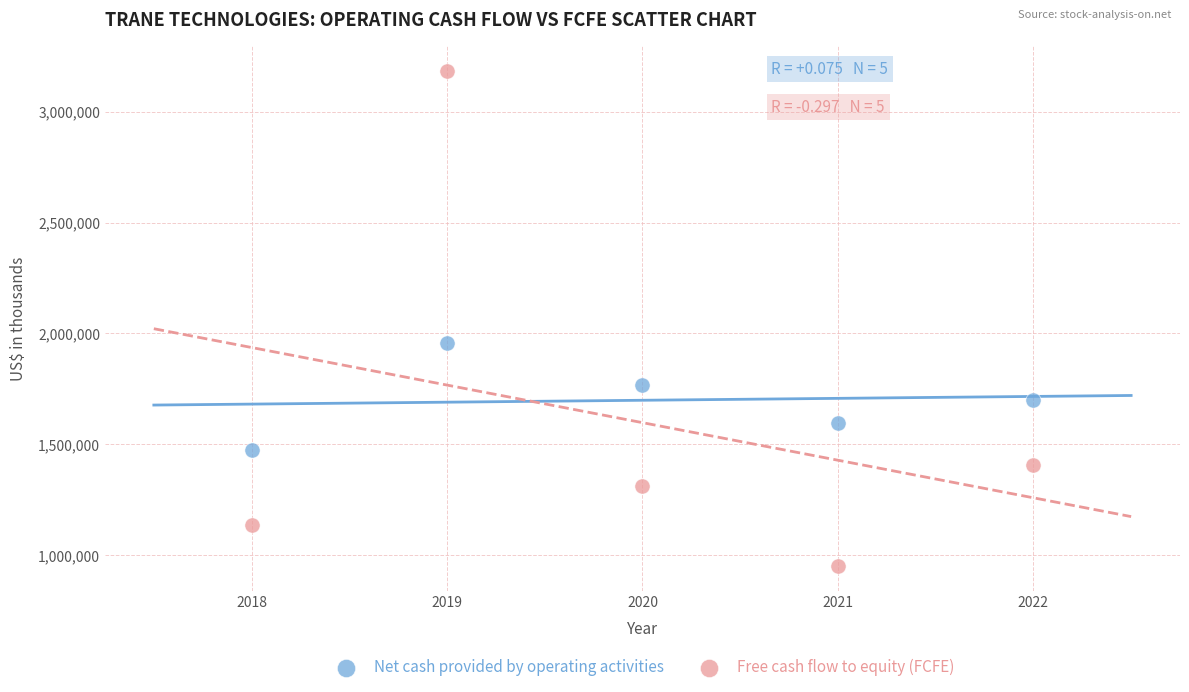

Which series reaches the minimum Y coordinate?

Free cash flow to equity (FCFE)